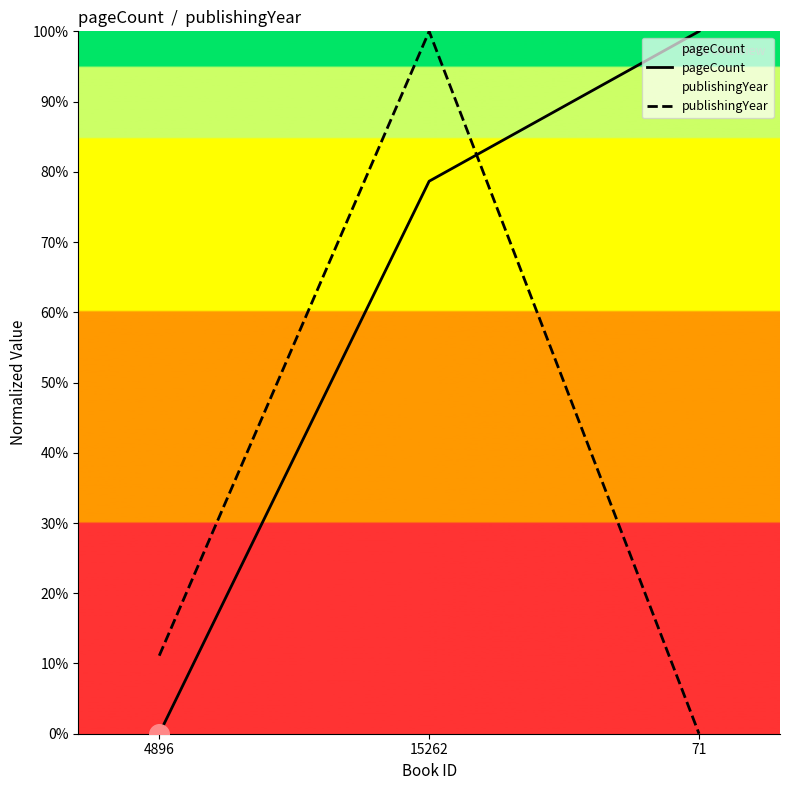

Which series has the largest total across all categories?

pageCount